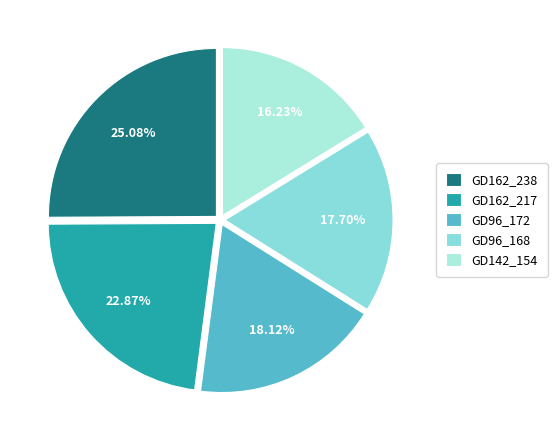

Does GD162_238 represent more than half of the total?

No